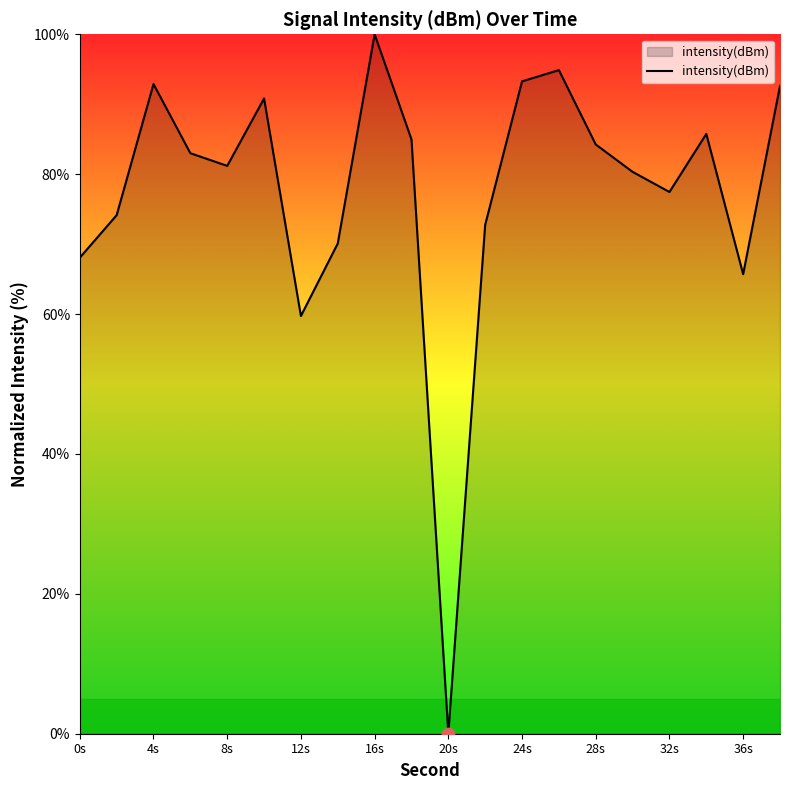

What is the greatest value displayed?

100.0